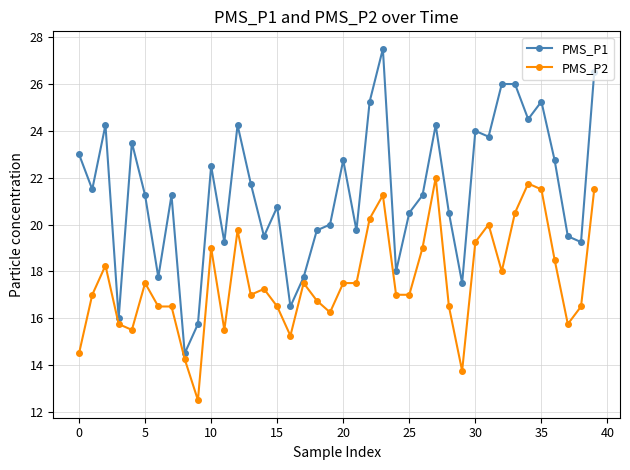

Which series has the widest spread of values?

PMS_P1